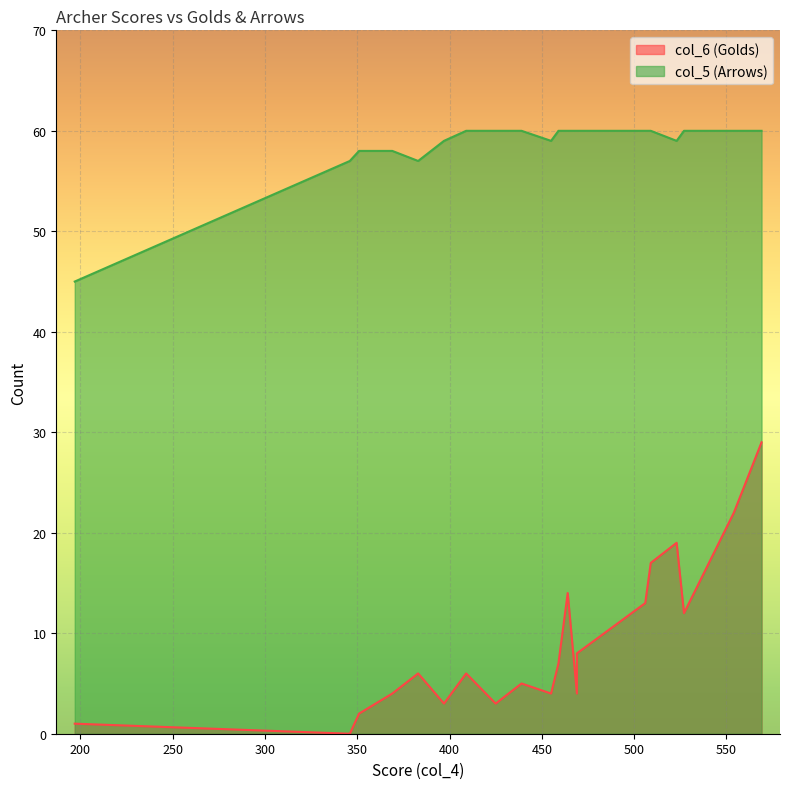

Is it true that col_5 (Arrows) equals 58 at 351?

True